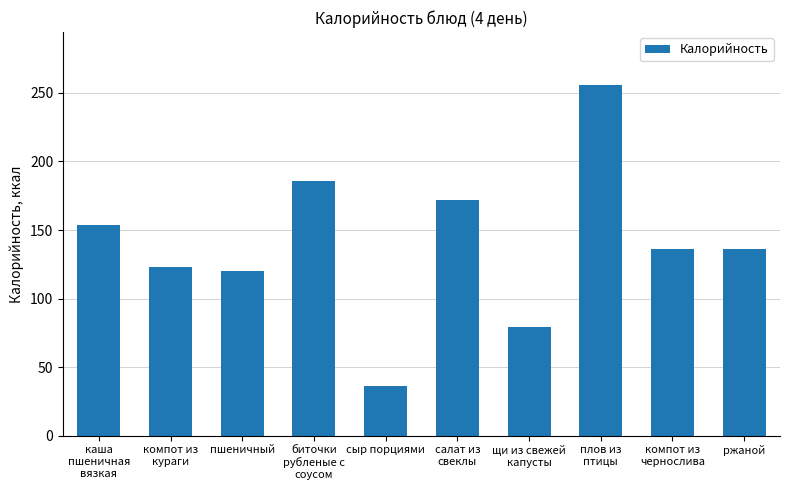

Reading left to right, what are all the values shown in this chart?

каша
пшеничная
вязкая=154.0	компот из
кураги=123.0	пшеничный=120.0	биточки
рубленые с
соусом=186.0	сыр порциями=36.0	салат из
свеклы=171.6	щи из свежей
капусты=79.0	плов из
птицы=256.0	компот из
чернослива=136.0	ржаной=136.0